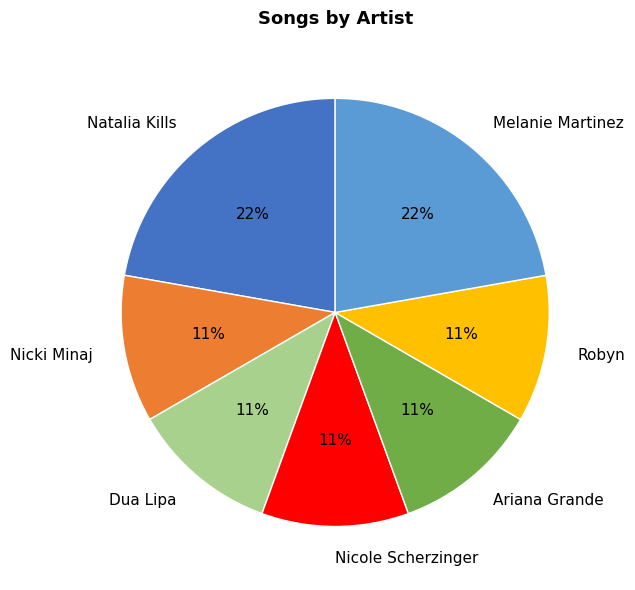

To the nearest percent, what is the average slice percentage?

14%